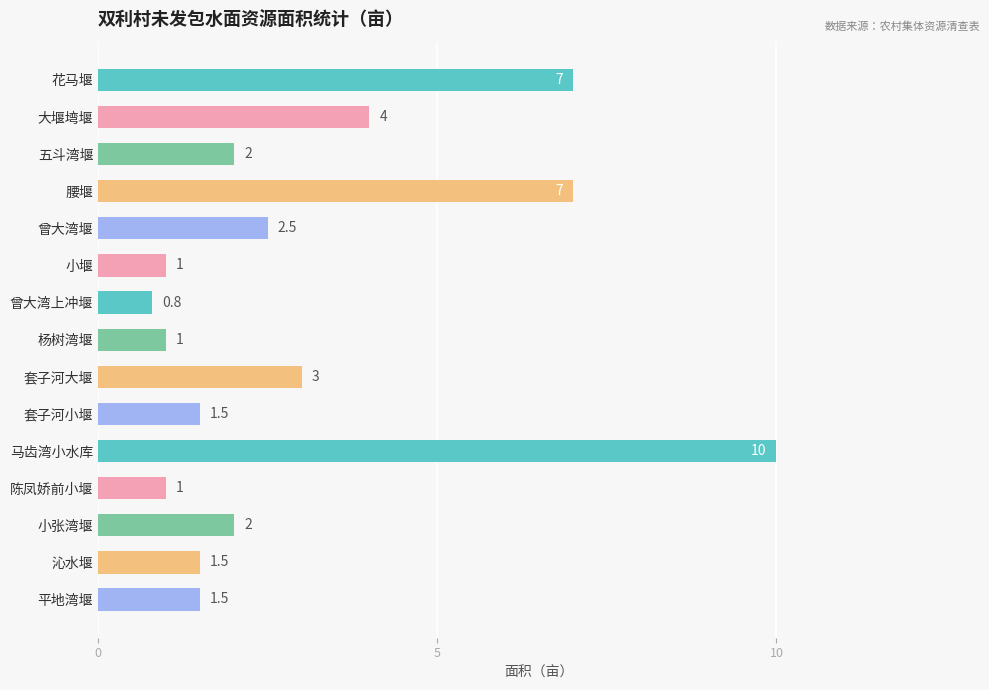

Reading top to bottom, extract all data points from this chart.

7.0	4.0	2.0	7.0	2.5	1.0	0.8	1.0	3.0	1.5	10.0	1.0	2.0	1.5	1.5